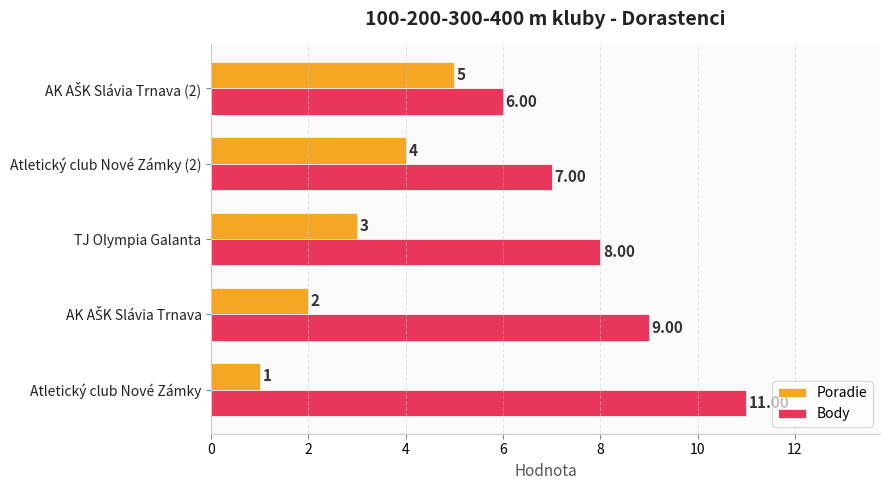

What is the difference between the second highest and minimum values in the Body series?

3